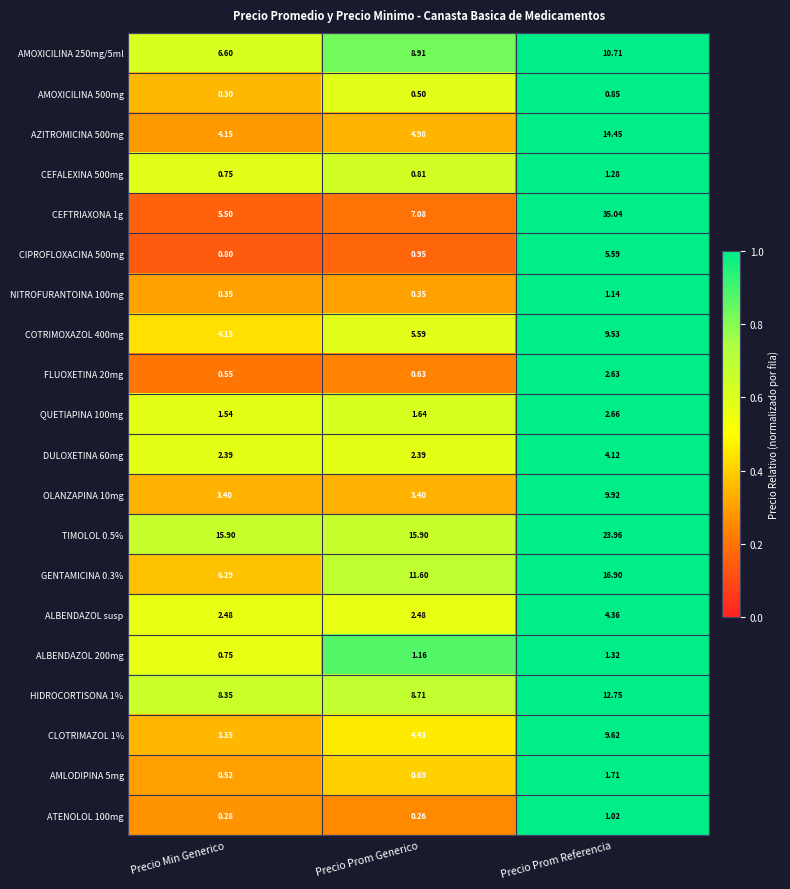

What is the greatest value displayed?

35.0